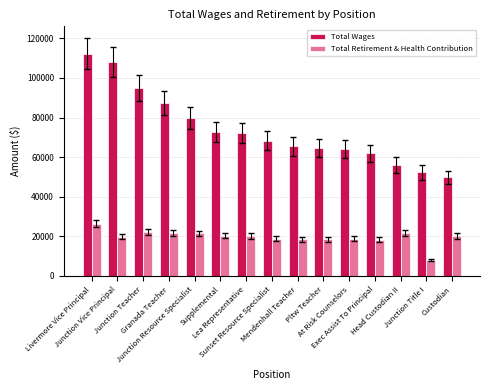

What is the sum of the Total Wages values at Junction Resource Specialist and Junction Title I?

132006